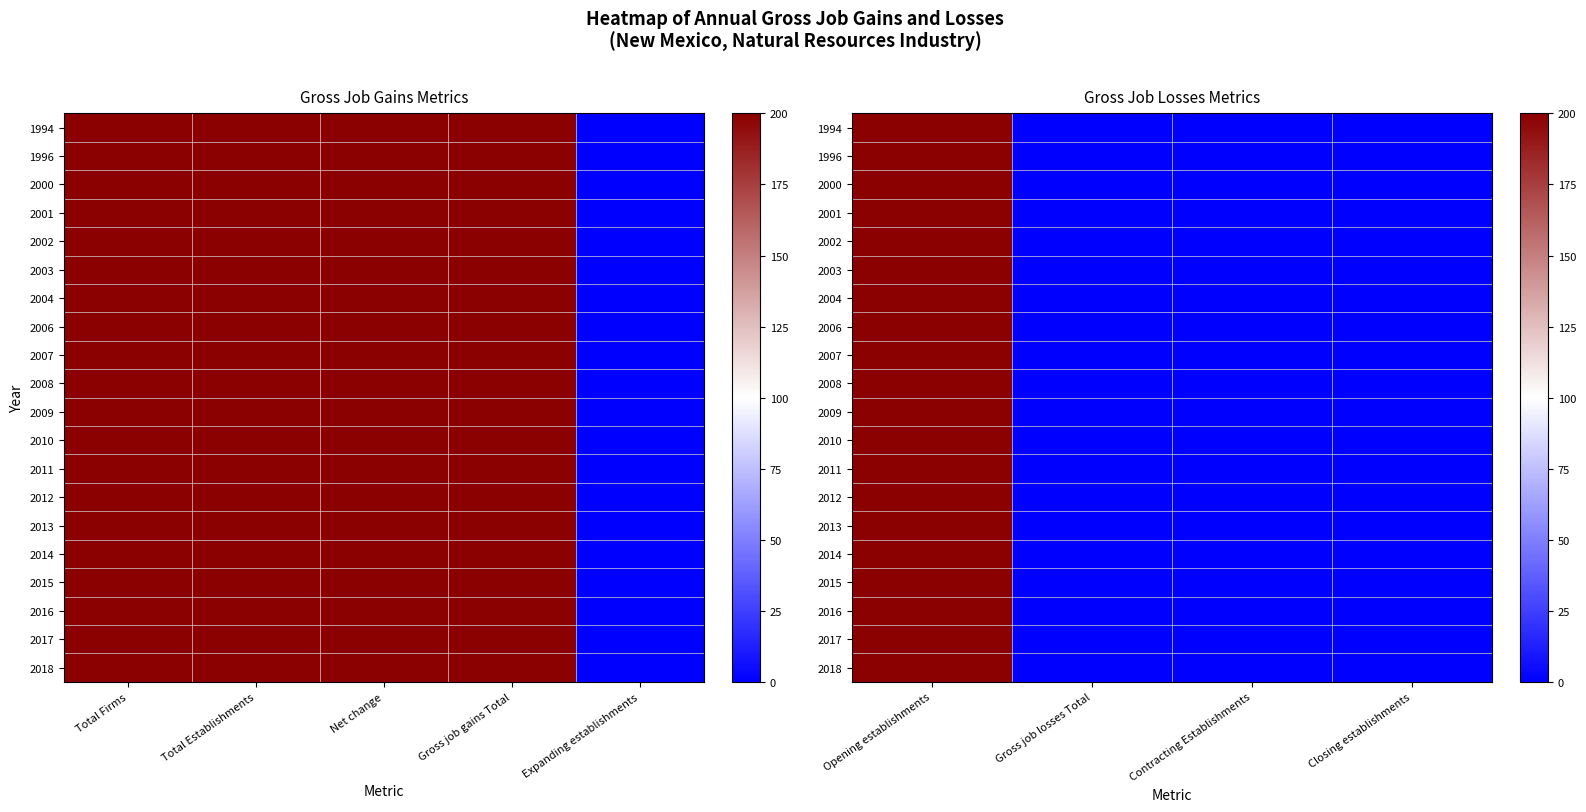

Count the number of data series in this chart.

20